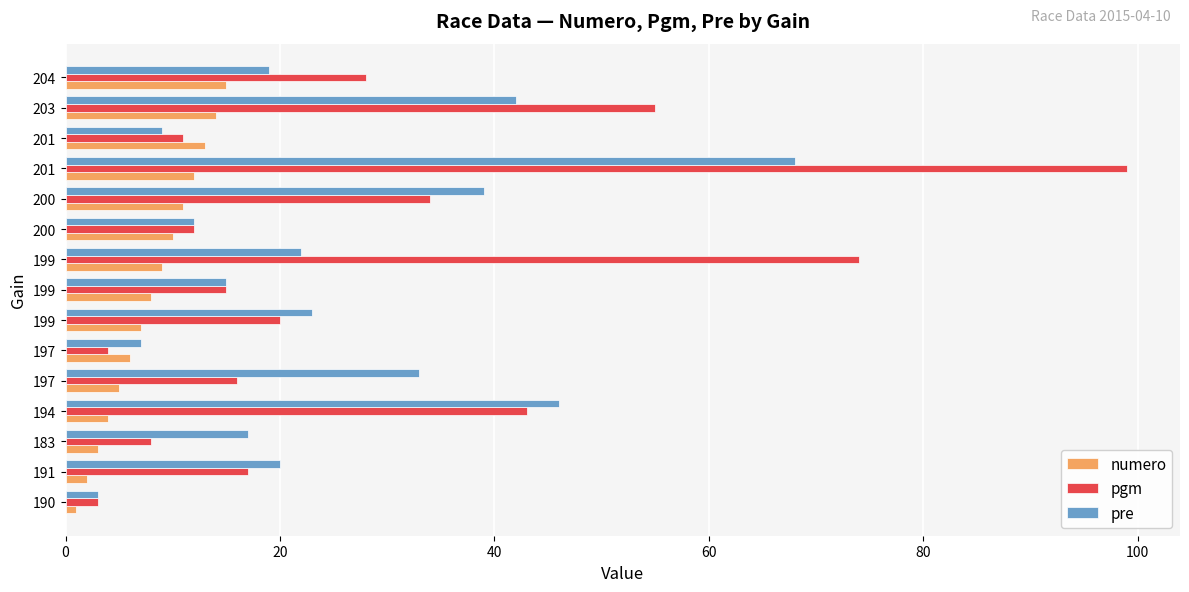

How many data points does each series have?

15